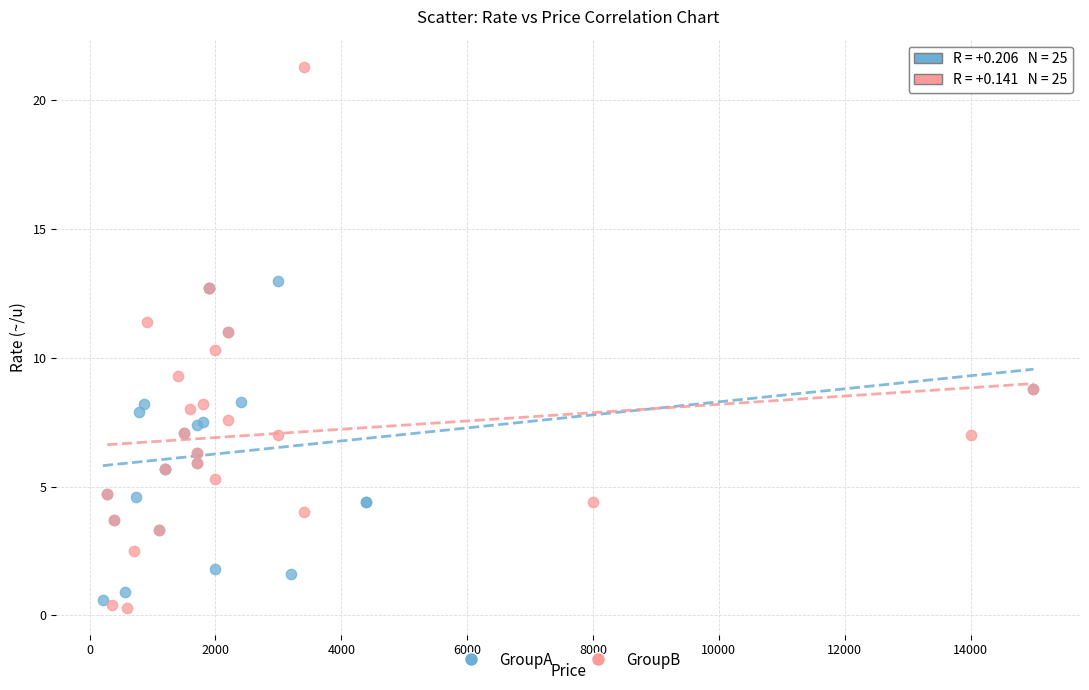

Which series contains the highest Y value?

GroupB